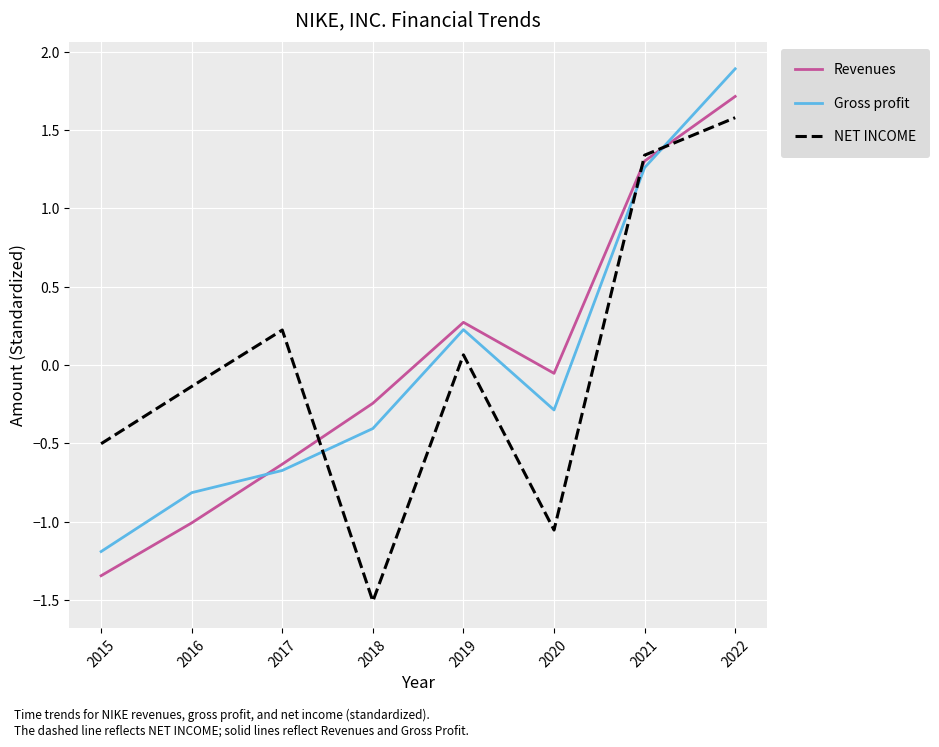

Where is Gross profit nearest to the value 0?

2019